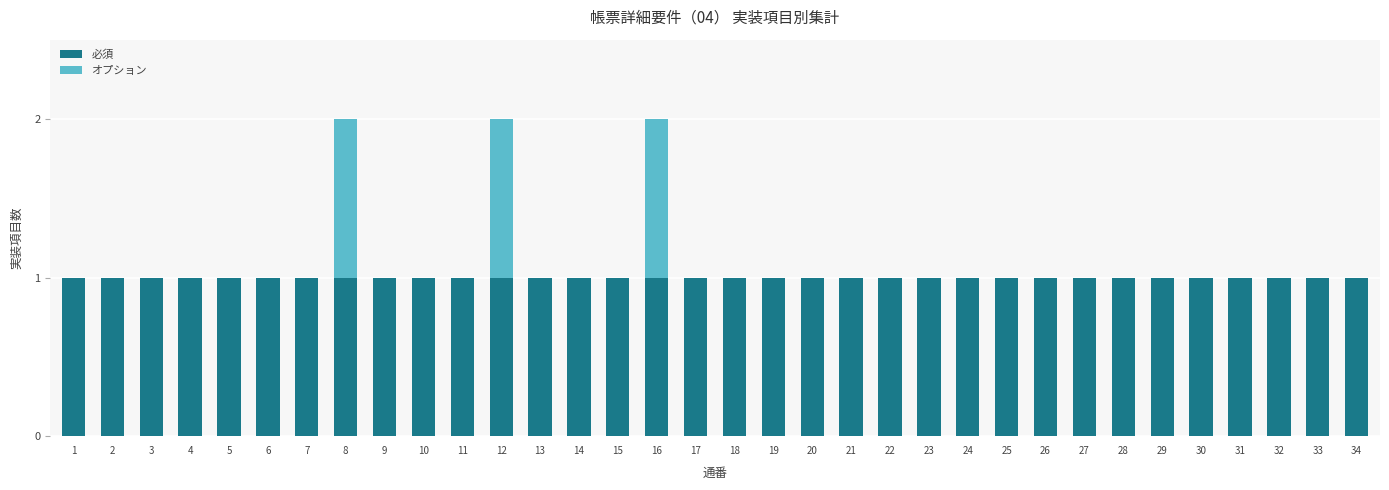

The 必須 series shows 1 at 32. True or false?

True